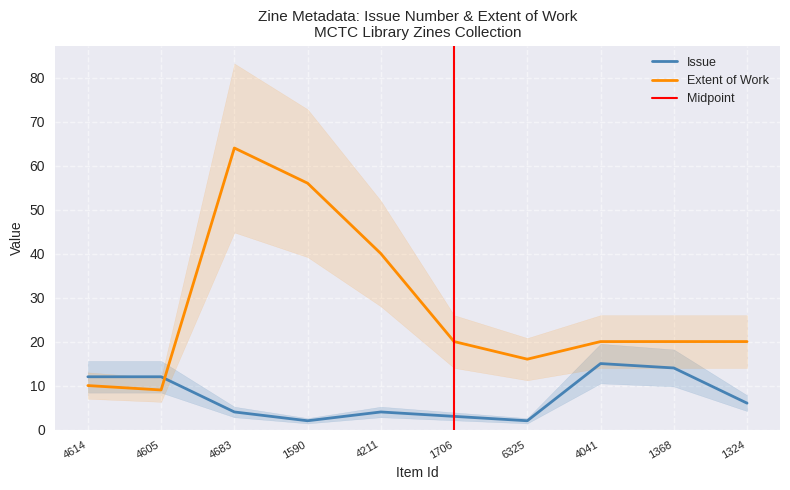

In Extent of Work, how many points are lower than both neighbors (excluding endpoints)?

2